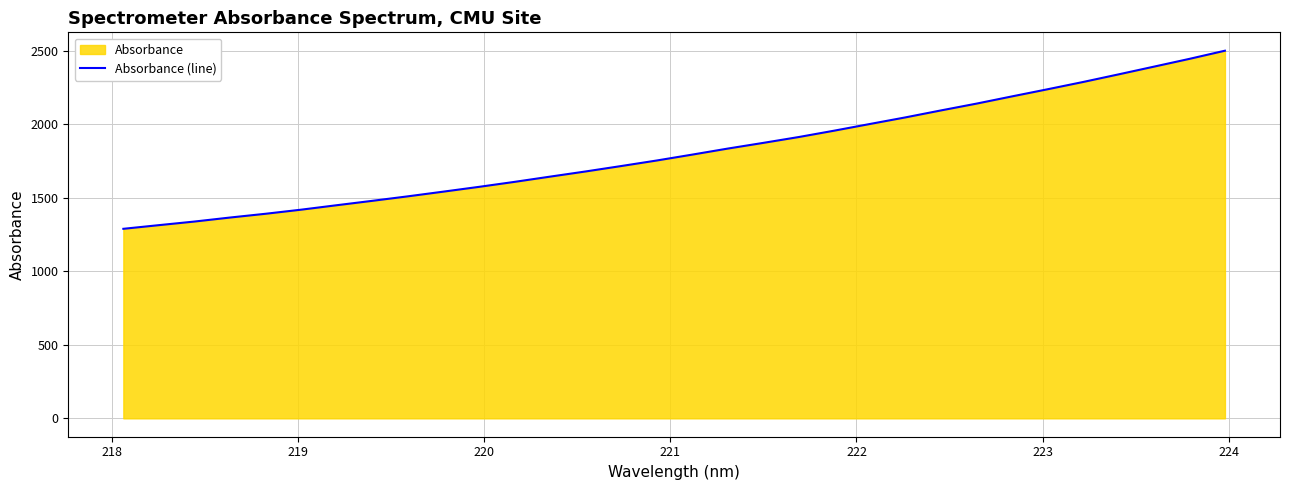

What is the greatest value displayed?

2499.1